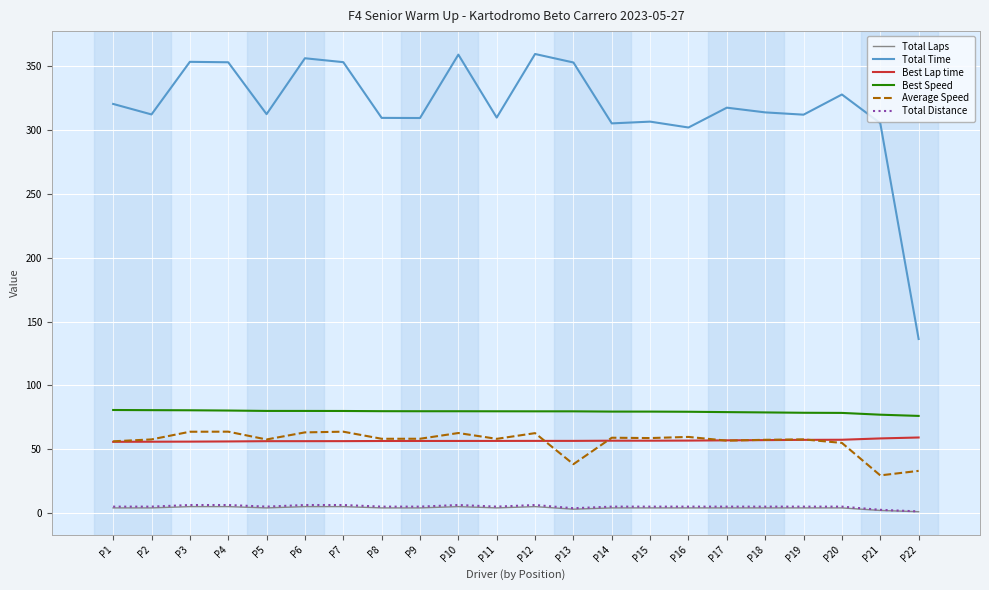

Which series has the largest total across all categories?

Total Time